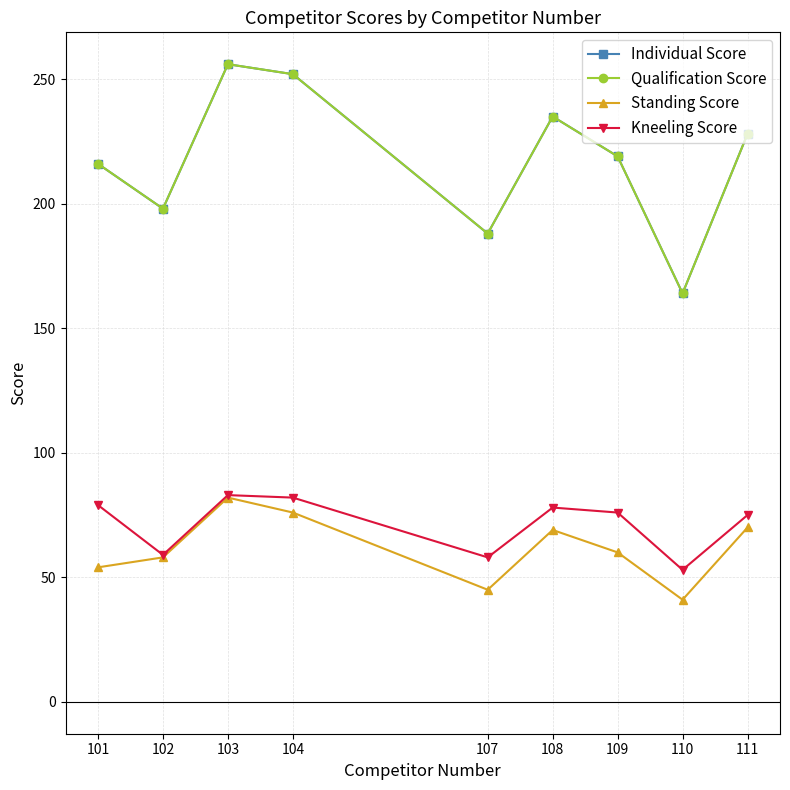

What is the spread (max minus min) of values at 109?

159